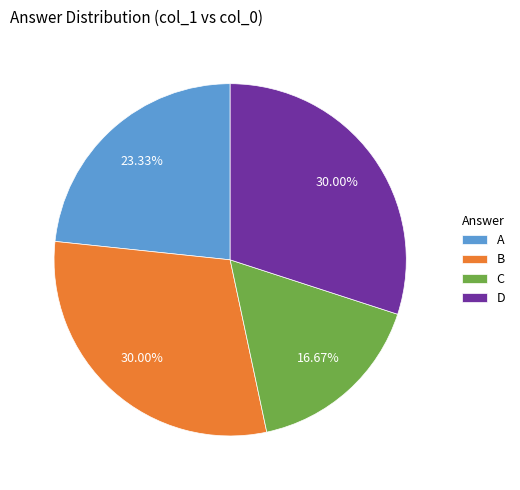

What is the total percentage of B and A?

53.3%